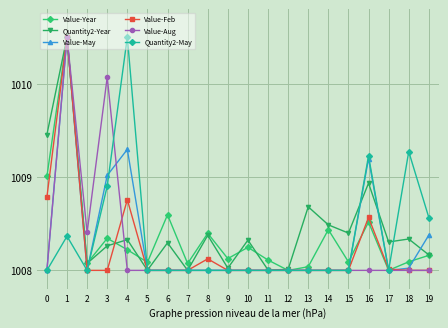

Between 9 and 19, which series saw the biggest shift?

Quantity2-May